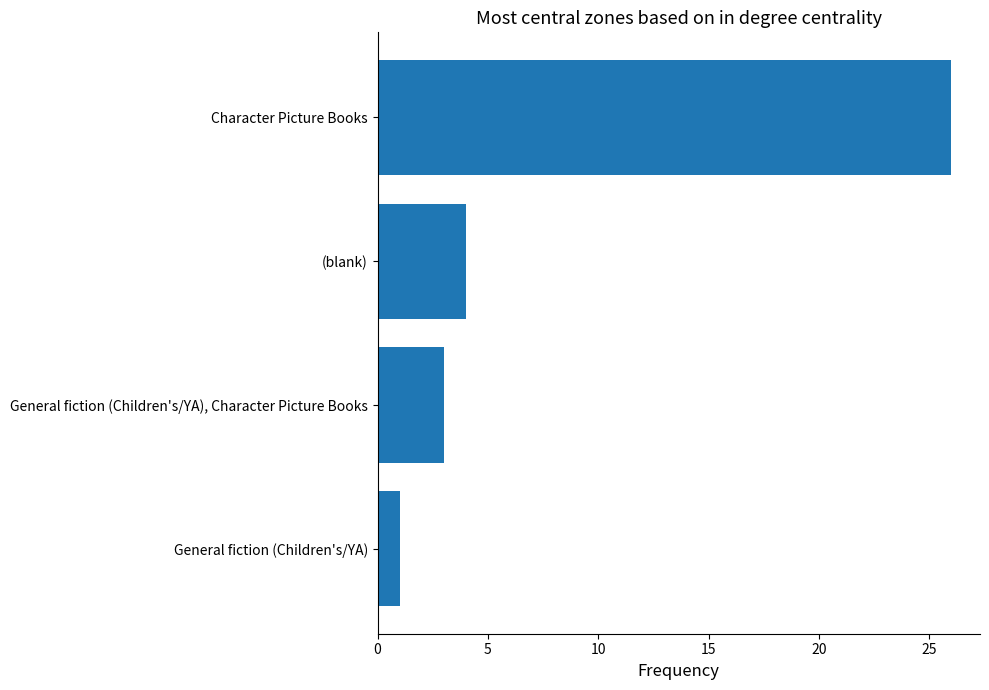

How many values are below 4?

2